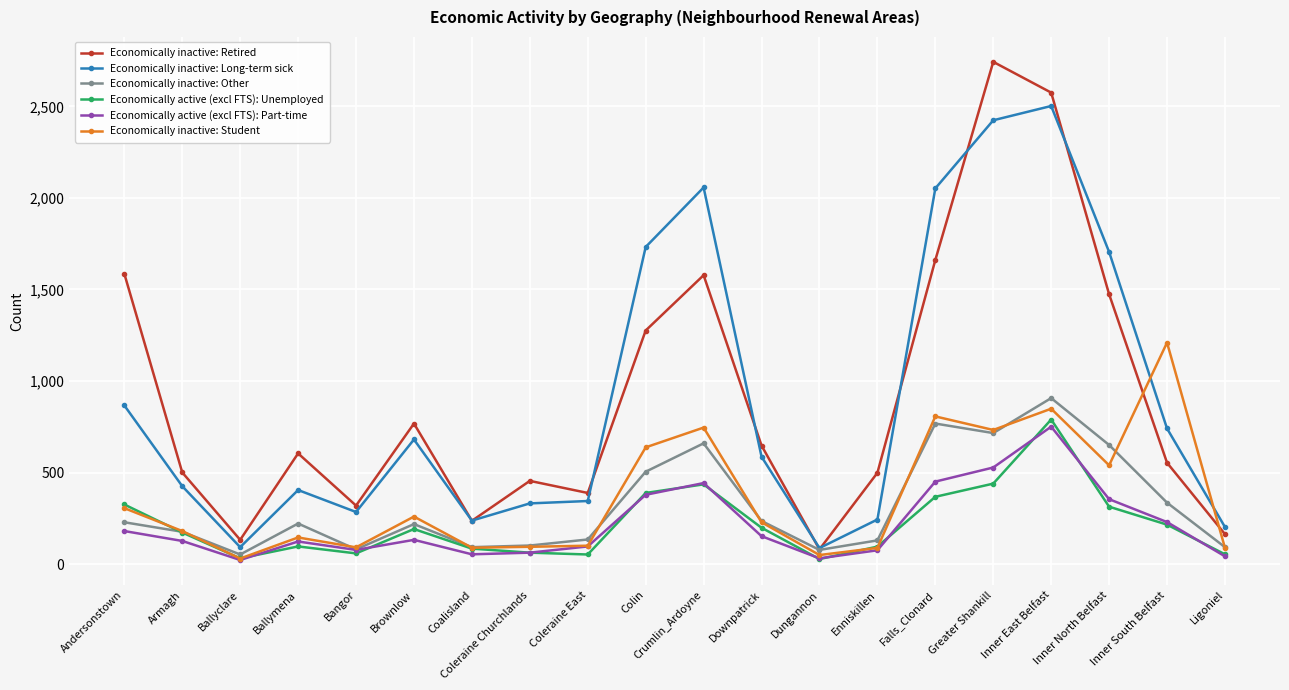

At which category does the chart reach its peak across all series?

Greater Shankill